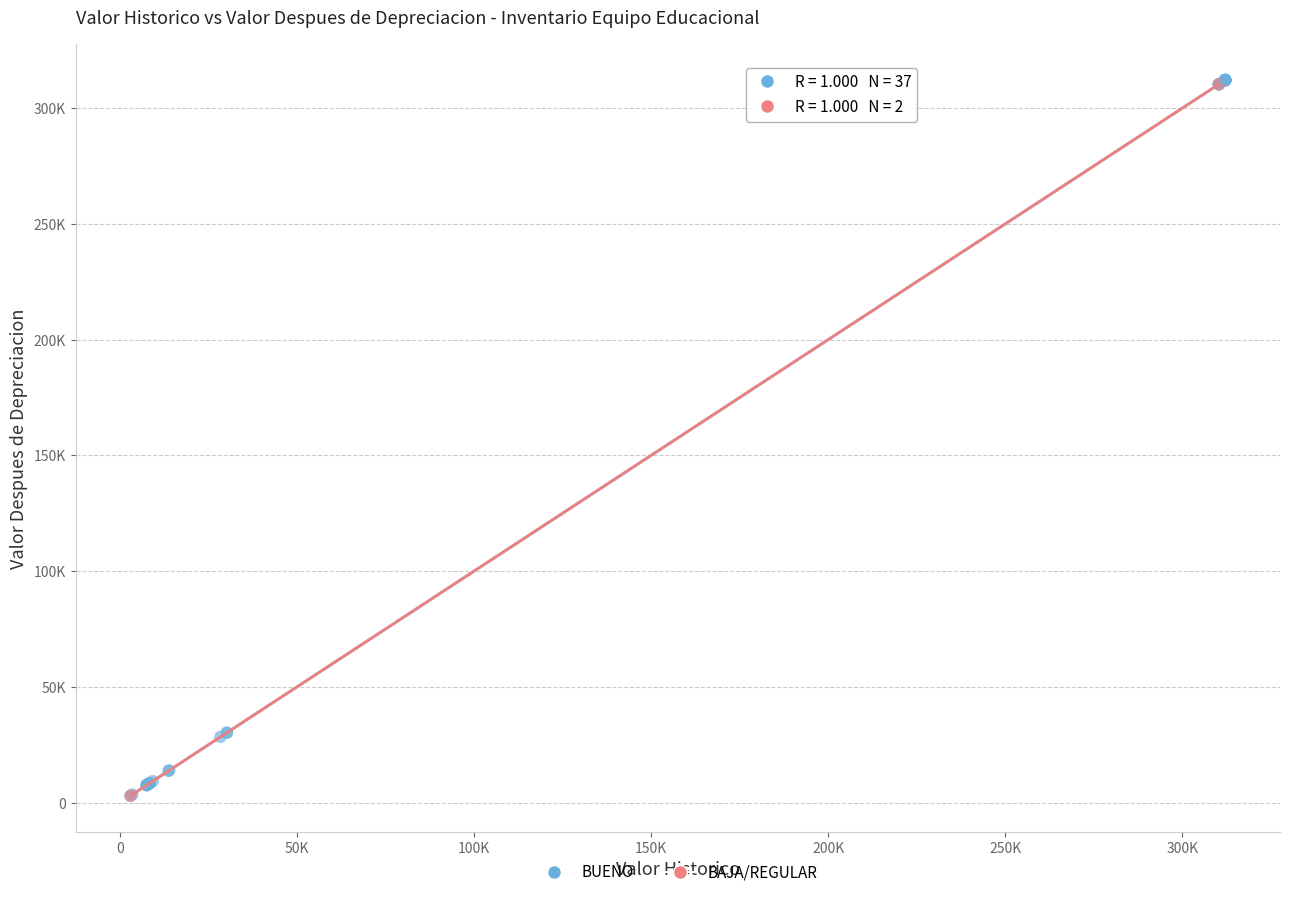

What are all the series names shown in the legend?

BUENO, BAJA/REGULAR